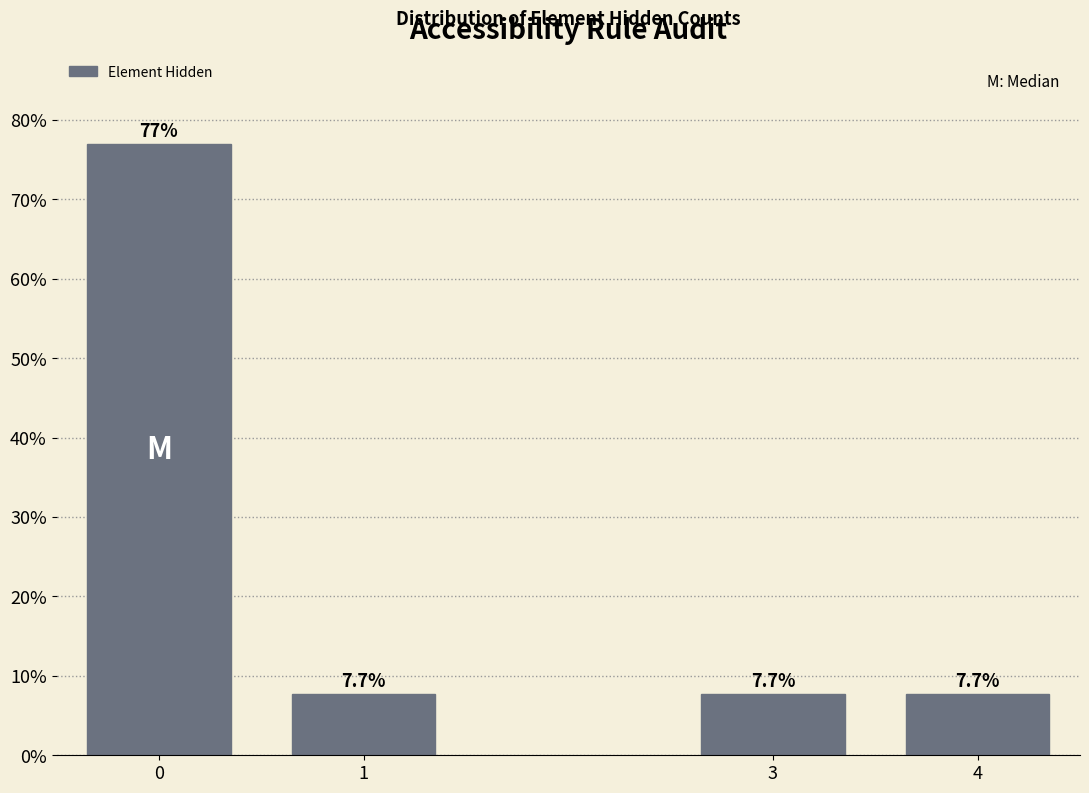

Reading left to right, transcribe all the data shown in this chart.

0=76.9	1=7.7	3=7.7	4=7.7